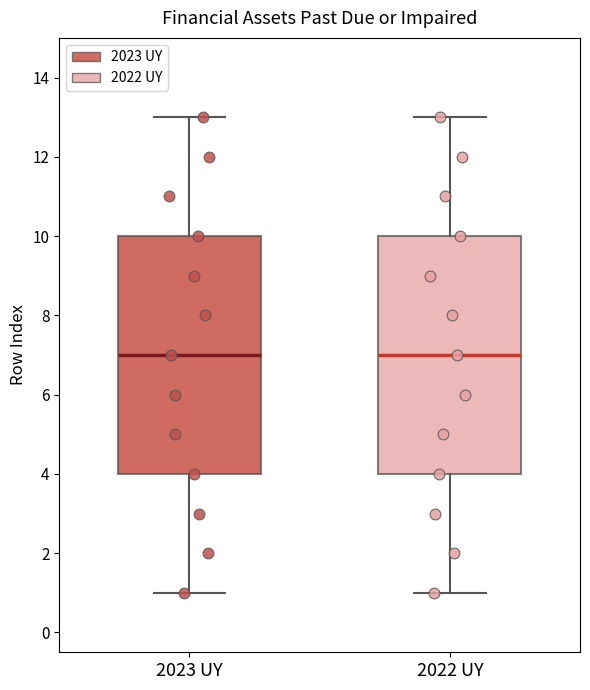

Reading left to right, transcribe this box plot: for each box, give where its median line is, the range the box spans, and where its two whiskers end, as read against the y-axis. The values are not printed on the chart, so give them approximately, as read against the axis.

2023 UY: median 7, box 4 to 10, whiskers 1 to 13
2022 UY: median 7, box 4 to 10, whiskers 1 to 13